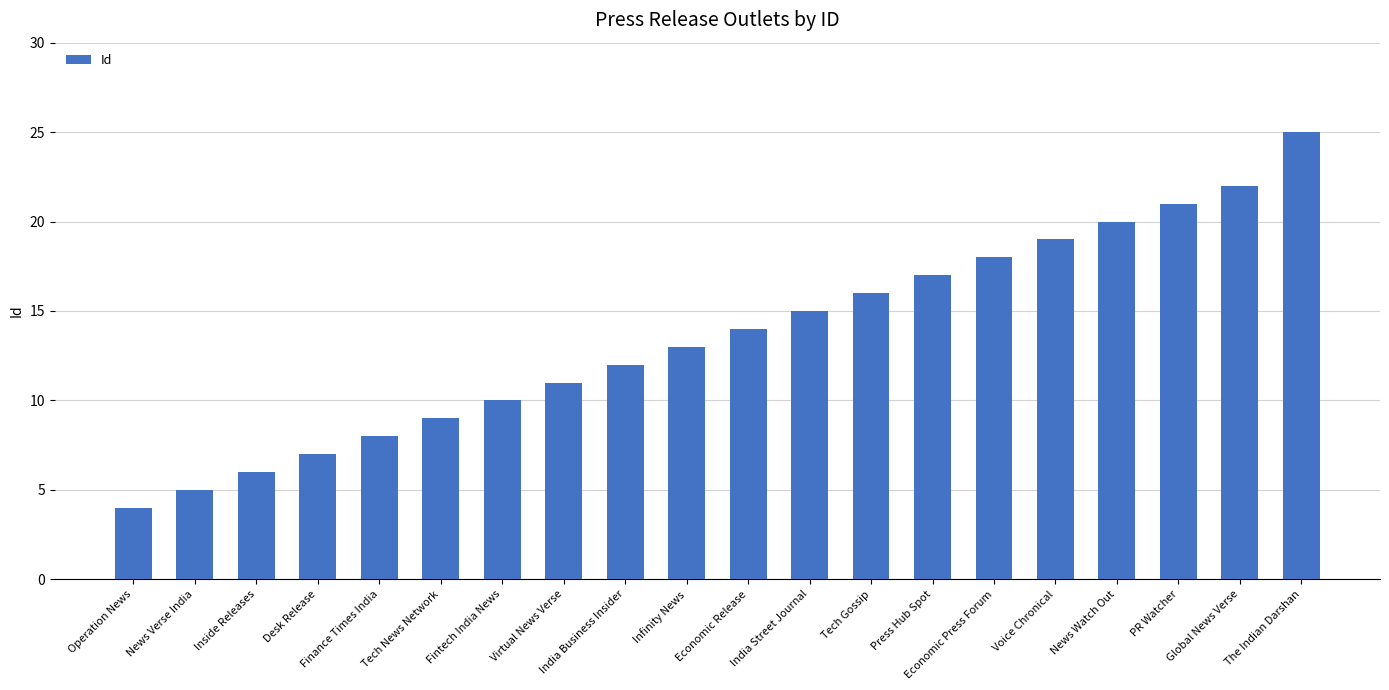

True or false: the data shows 20 at News Watch Out.

True